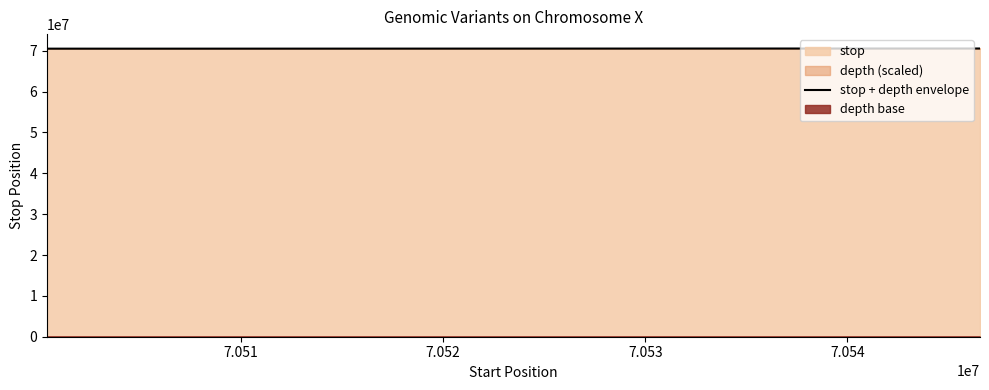

The chart shows a value of 15124379 at 7. True or false?

False